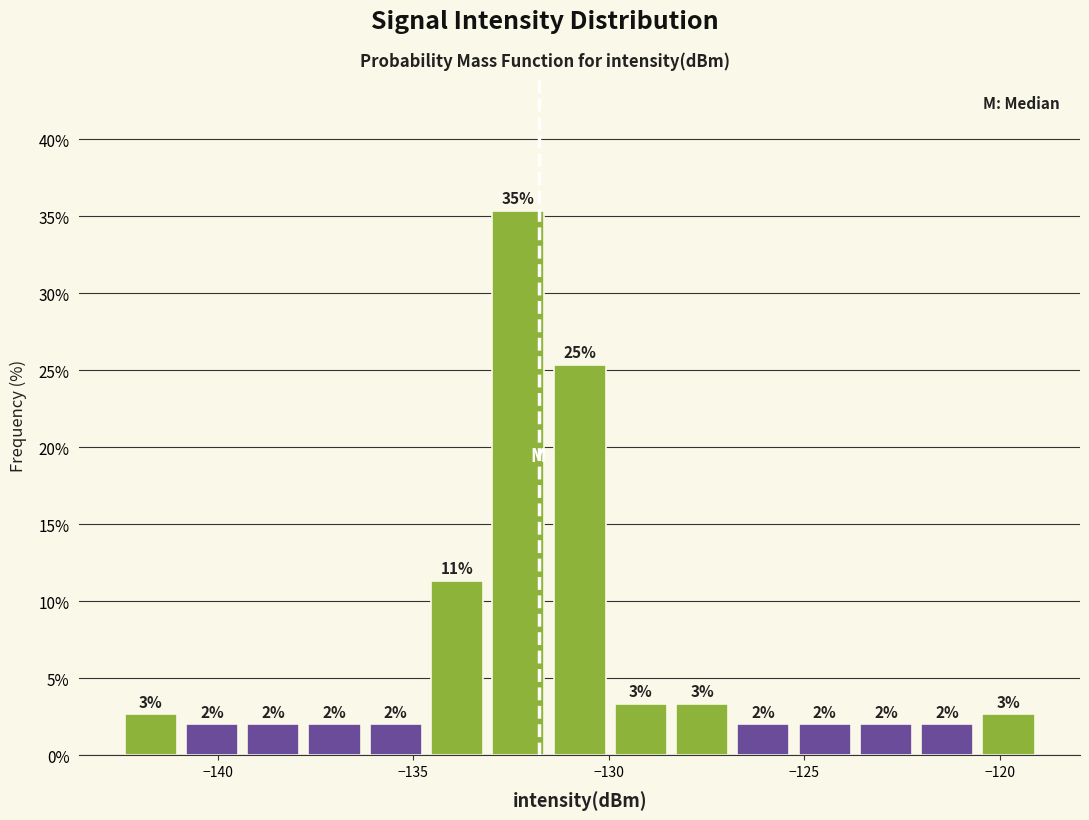

Around what value on the x-axis is the tallest bar? Give the approximate position of its centre, as read against the axis.

-132.5